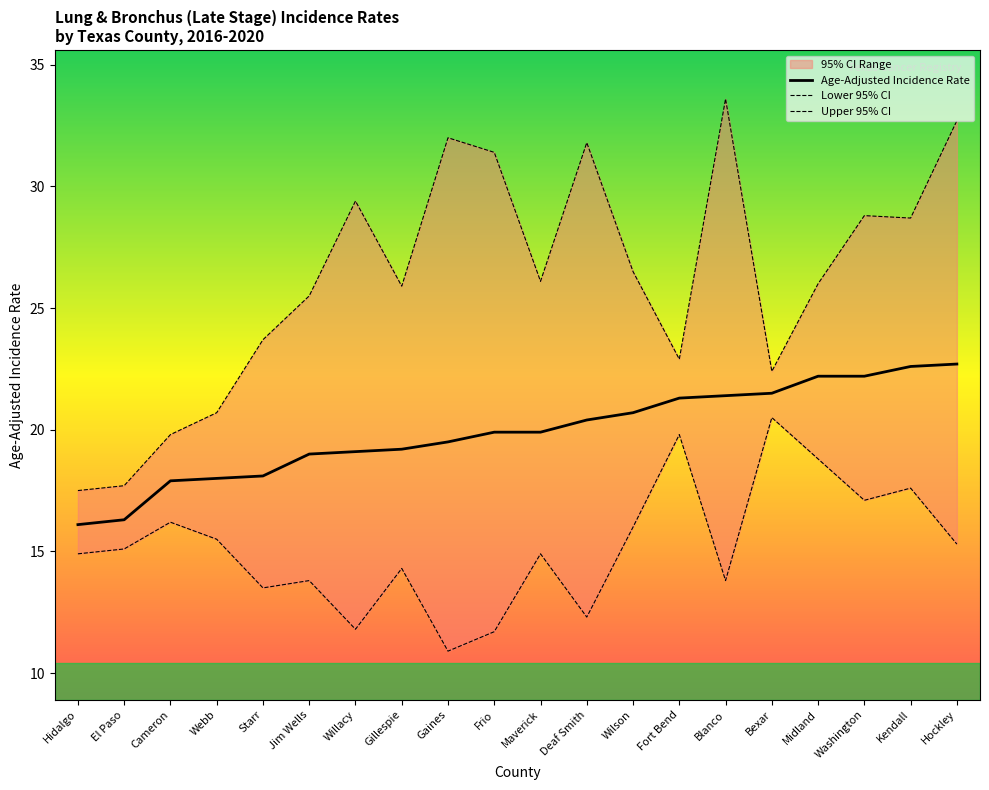

How many lines are shown in the chart?

3